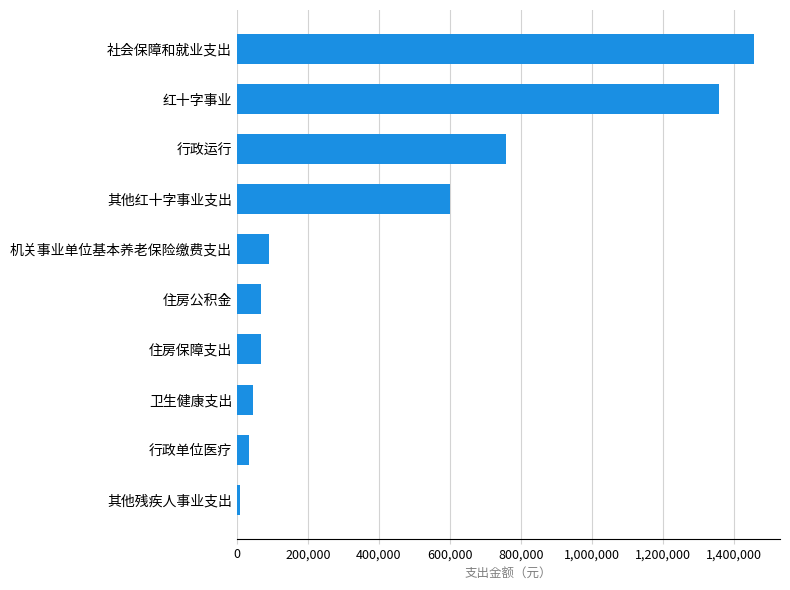

Which has a higher value, 红十字事业 or 其他红十字事业支出?

红十字事业